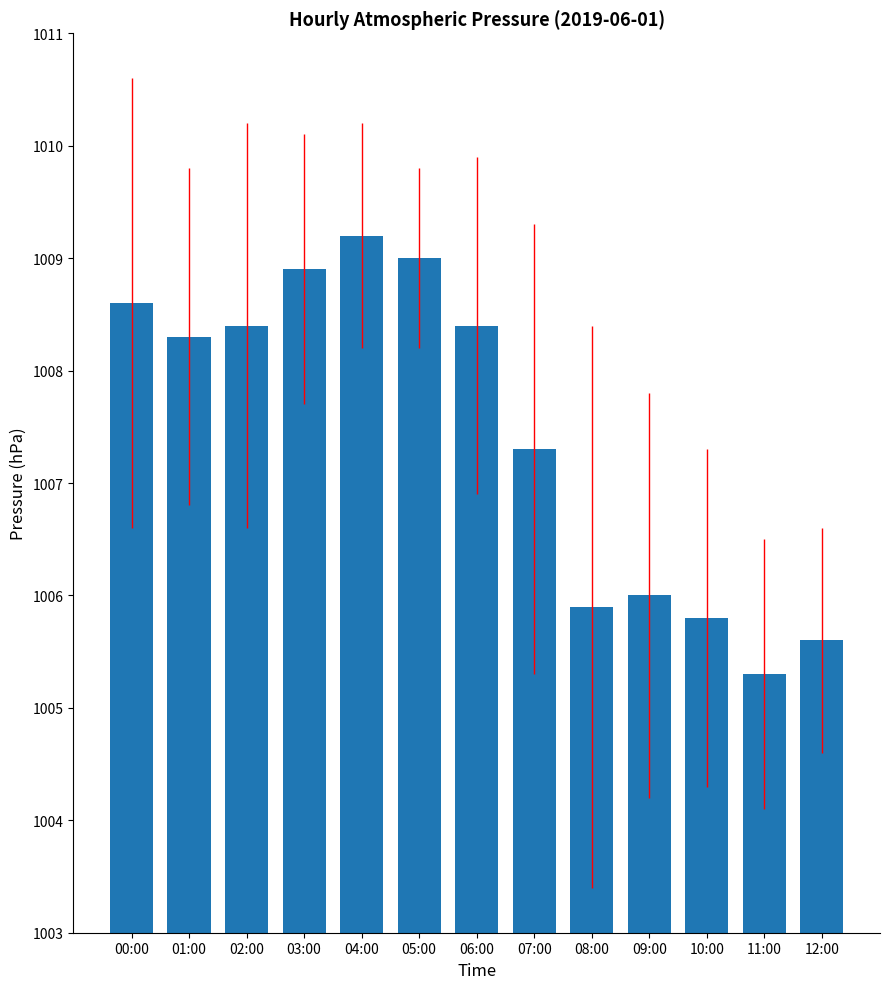

What is the minimum value shown in the chart?

1005.3